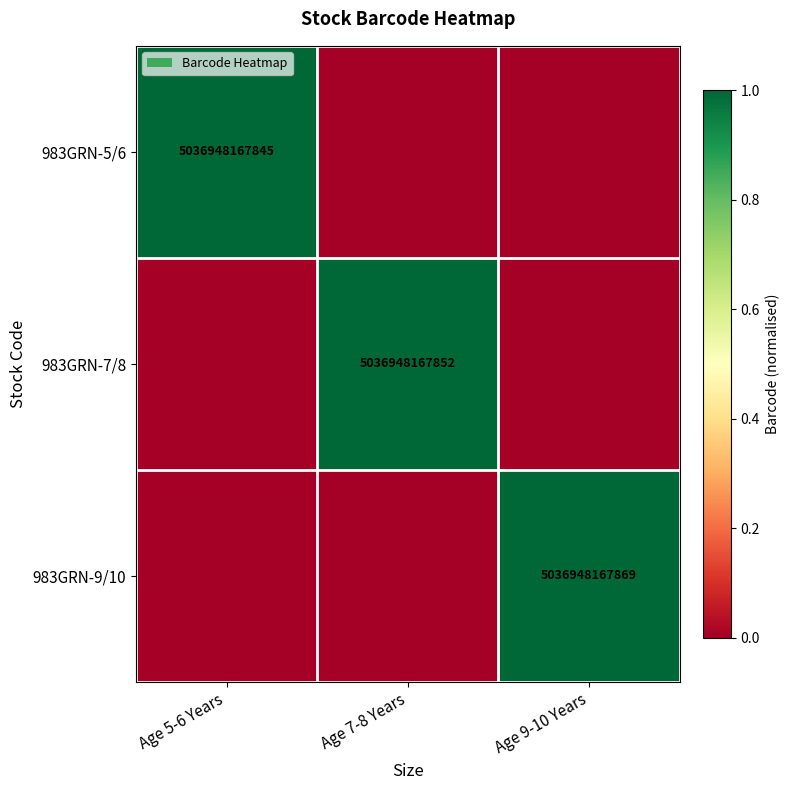

The value of 983GRN-9/10 at Age 9-10 Years is 5036948167869. True or false?

True